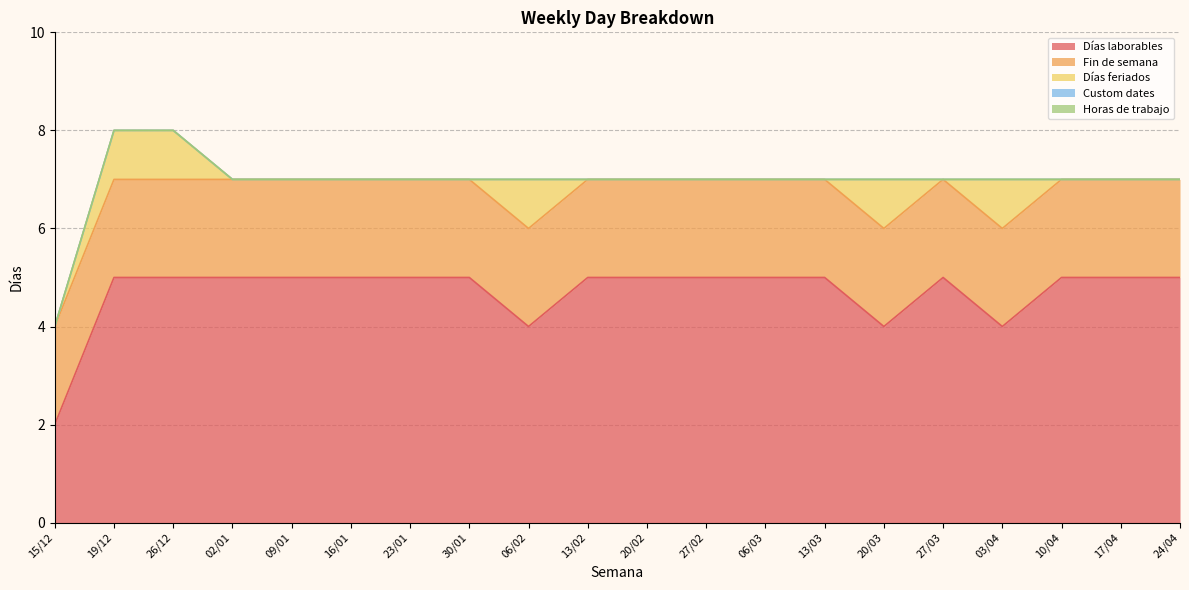

Is it true that Horas de trabajo equals 0 at 13/03?

True